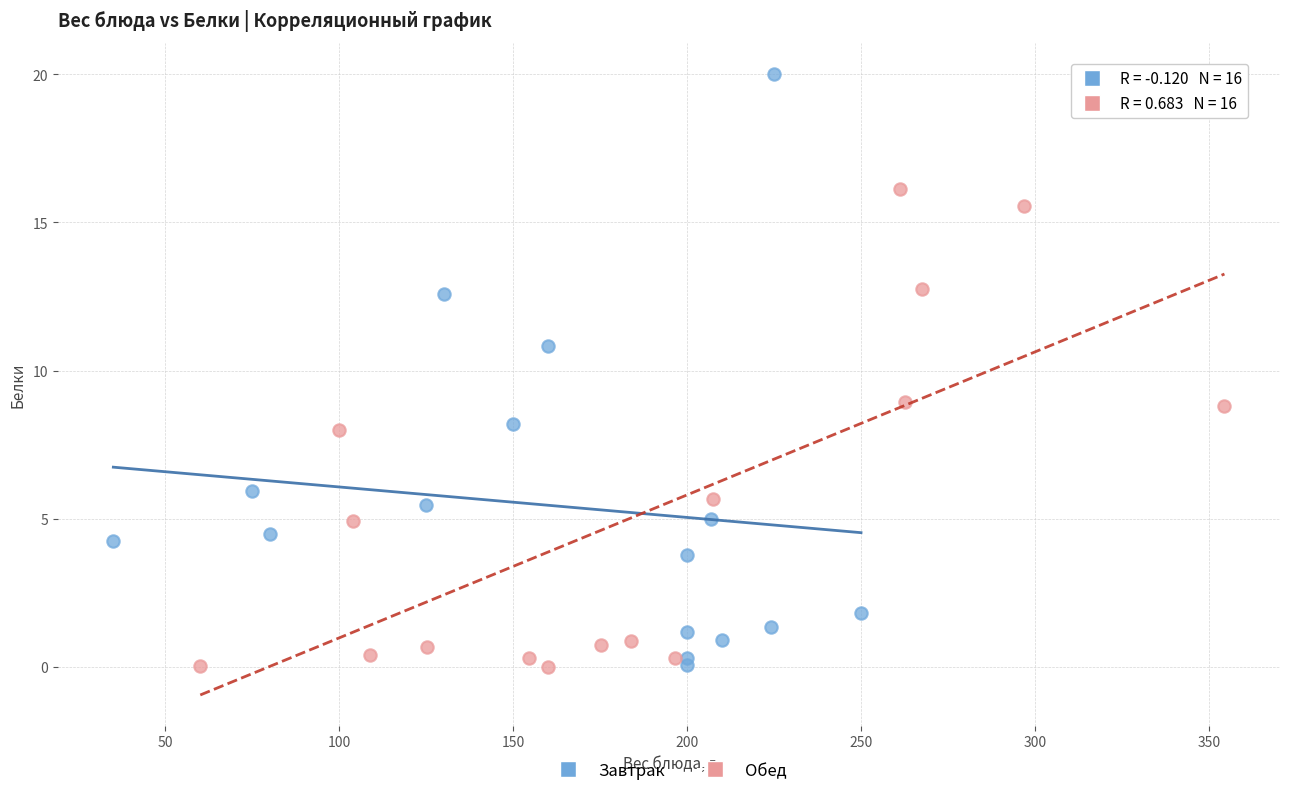

Which series has the largest Y range (max minus min)?

Завтрак